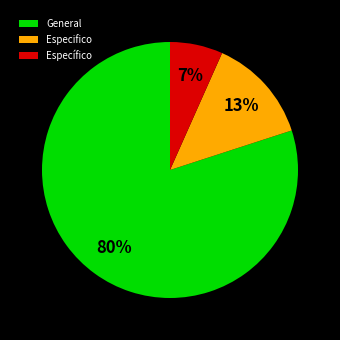

True or false: General accounts for 95% of the total.

False